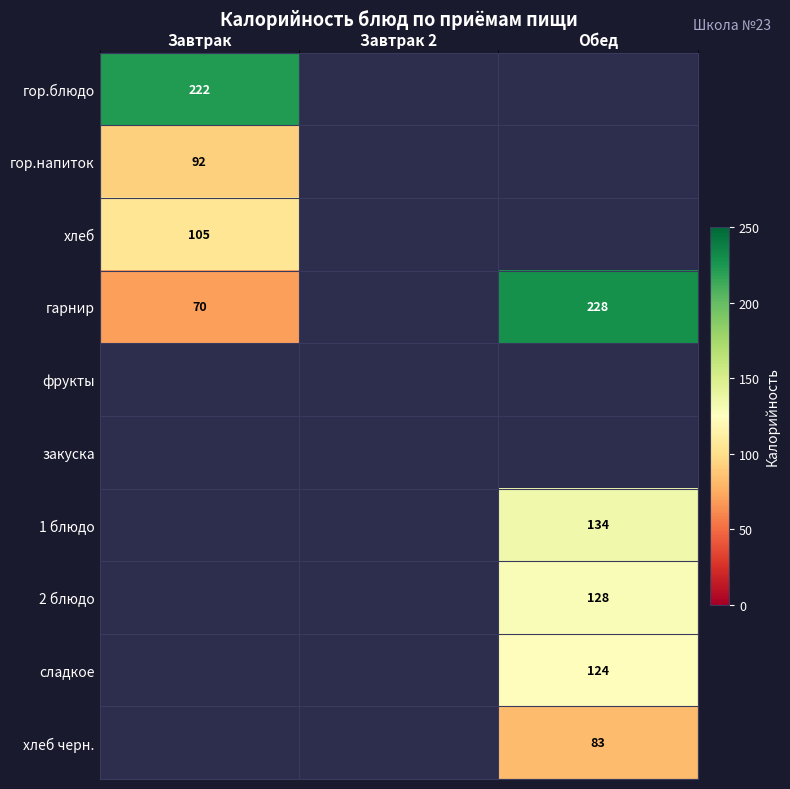

At which category does the chart reach its peak across all series?

Обед